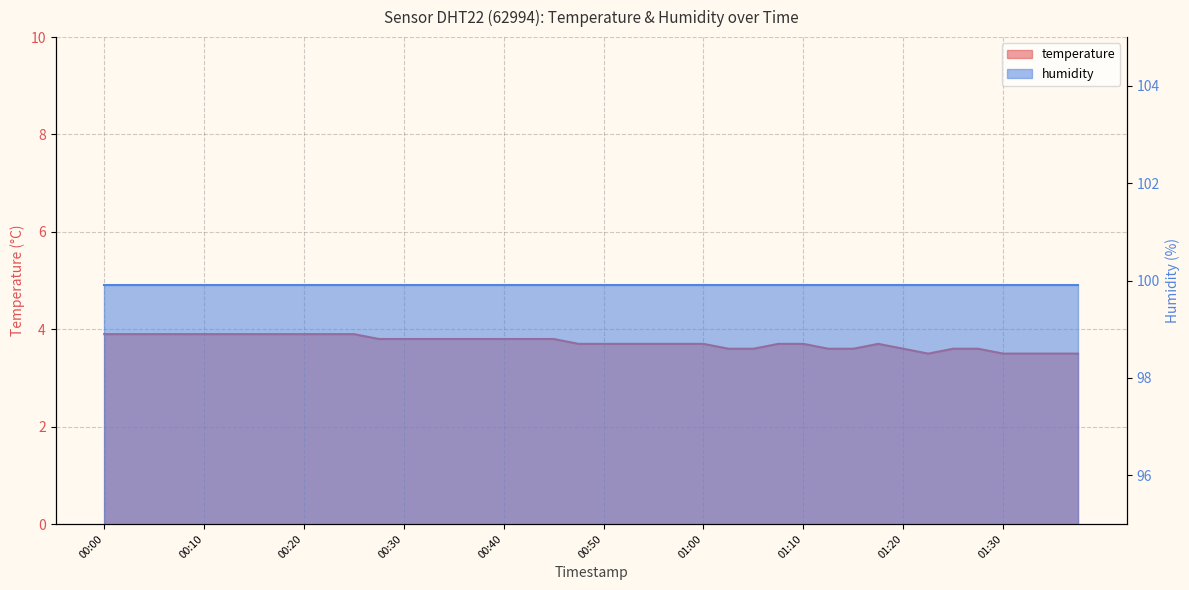

Rank the categories by value from highest to lowest.

00:00, 00:03, 00:05, 00:08, 00:10, 00:13, 00:15, 00:18, 00:20, 00:23, 00:25, 00:27, 00:30, 00:32, 00:35, 00:37, 00:40, 00:43, 00:45, 00:47, 00:50, 00:52, 00:55, 00:57, 01:00, 01:07, 01:10, 01:17, 01:02, 01:05, 01:12, 01:15, 01:20, 01:25, 01:27, 01:22, 01:30, 01:32, 01:35, 01:37